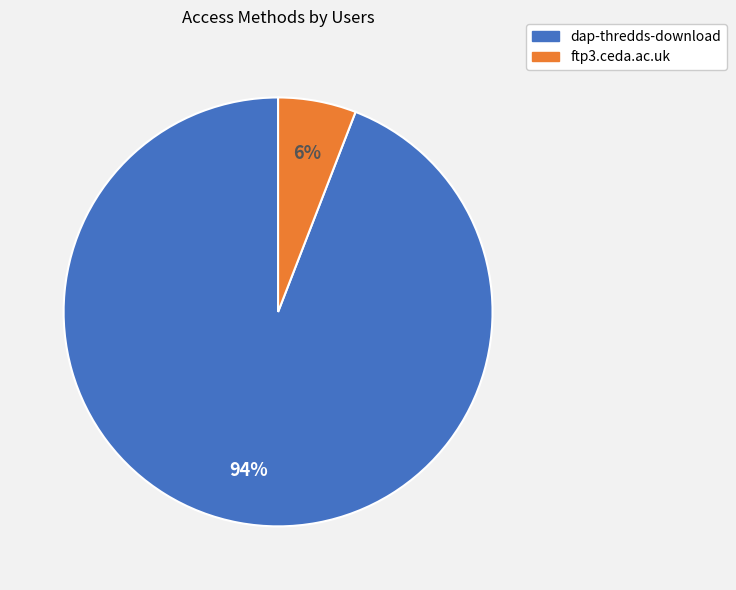

How many segments does this pie chart have?

2